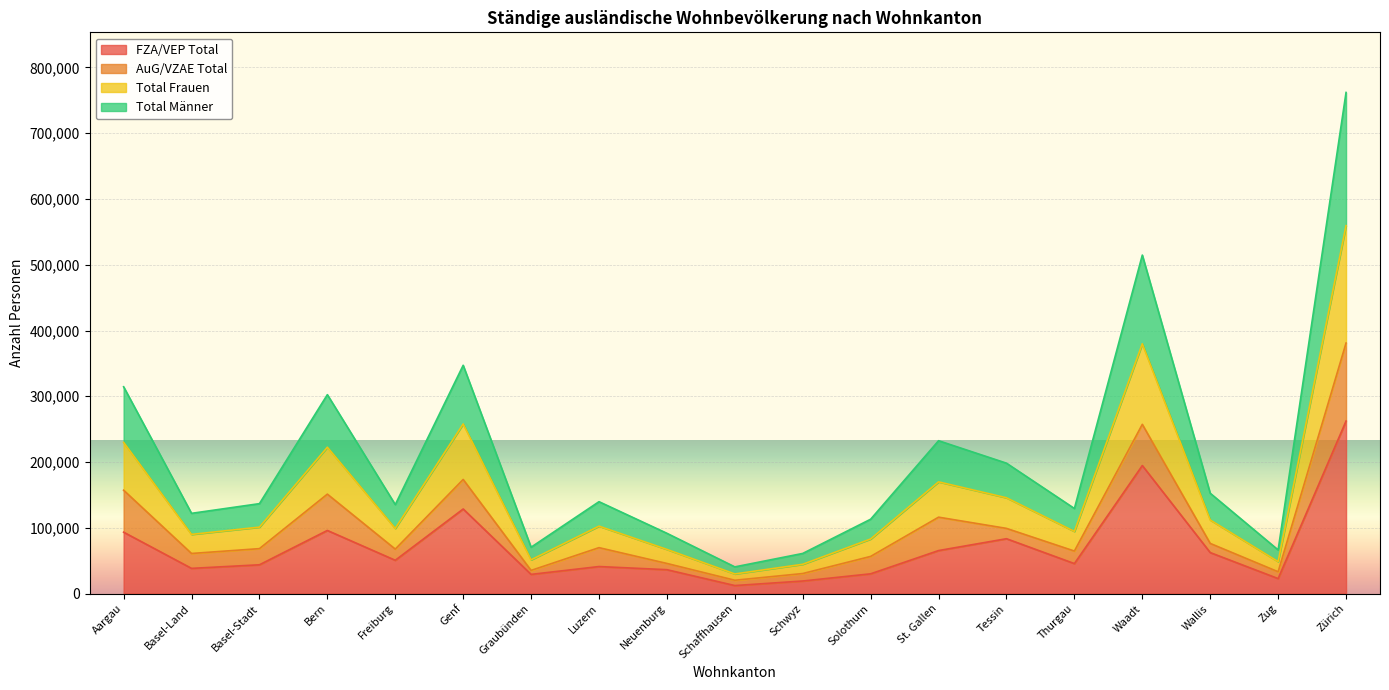

The value of FZA/VEP Total at Graubünden is 29236. True or false?

True